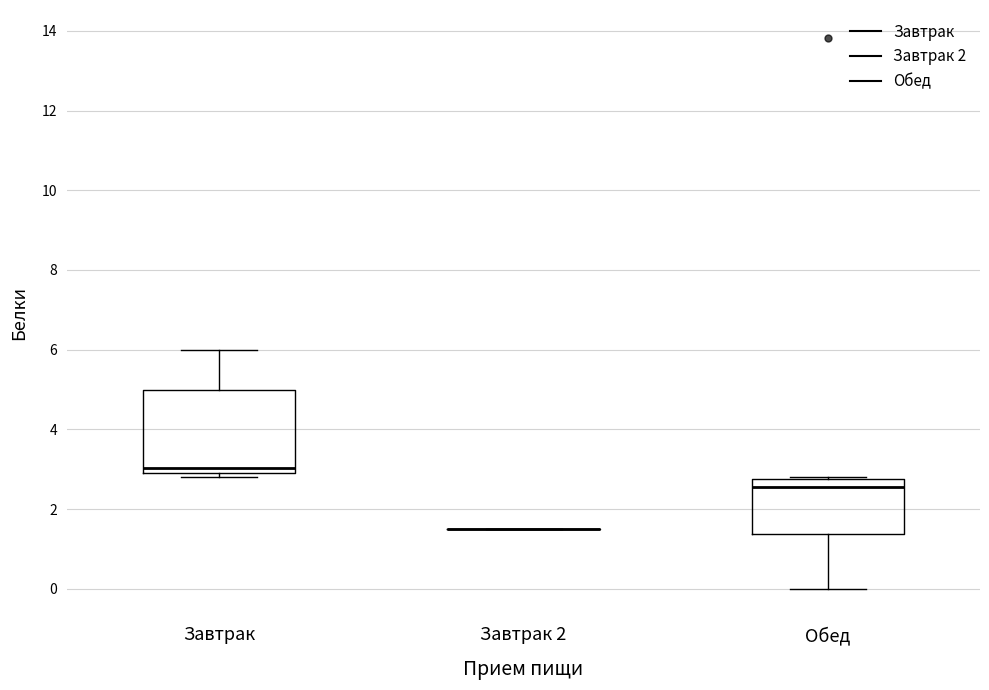

Reading left to right, transcribe this box plot: for each box, give where its median line is, the range the box spans, and where its two whiskers end, as read against the y-axis. The values are not printed on the chart, so give them approximately, as read against the axis.

Завтрак: median 3.0 (just above the box's lower edge), box 3.0 to 5.0, whiskers 2.8 to 6.0
Завтрак 2: box collapsed to a line at 1.6, whiskers 1.6 to 1.6
Обед: median 2.6, box 1.4 to 2.8, whiskers 0.0 to 2.8 (just above the box's upper edge)